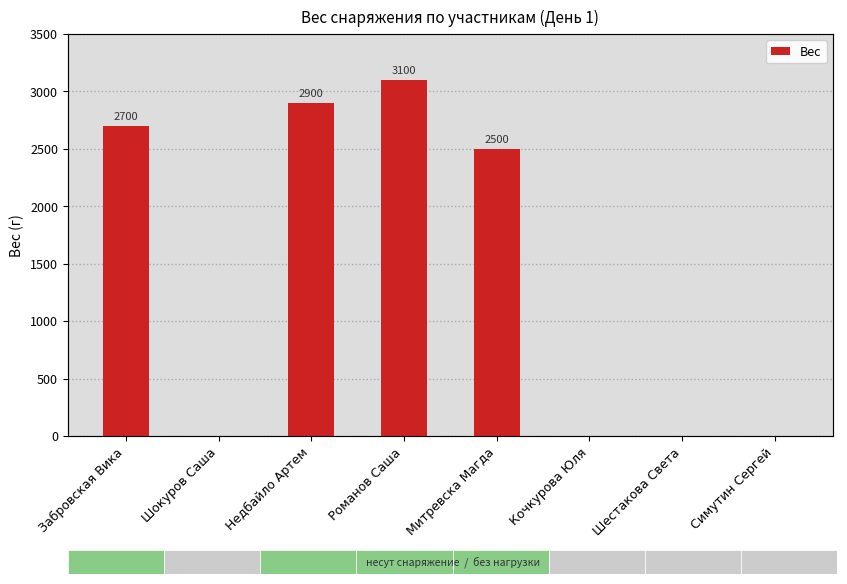

What is the change in value from Митревска Магда to Шестакова Света?

-2500